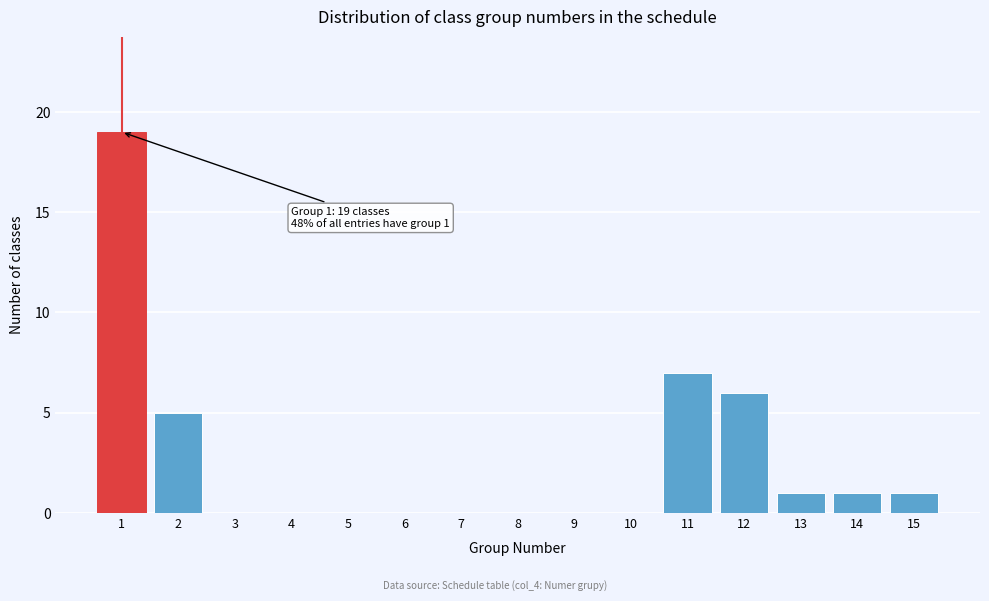

Reading left to right, what are all the values shown in this chart?

1=19	2=5	3=0	4=0	5=0	6=0	7=0	8=0	9=0	10=0	11=7	12=6	13=1	14=1	15=1